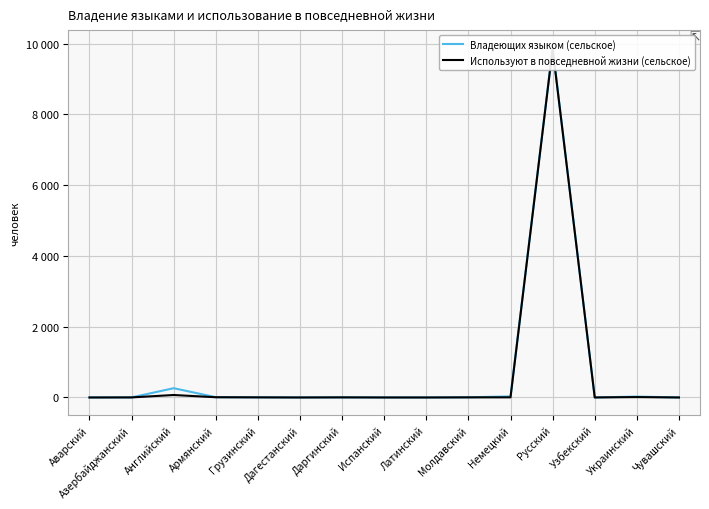

True or false: Используют в повседневной жизни (сельское) has a value of -5575 at Латинский.

False